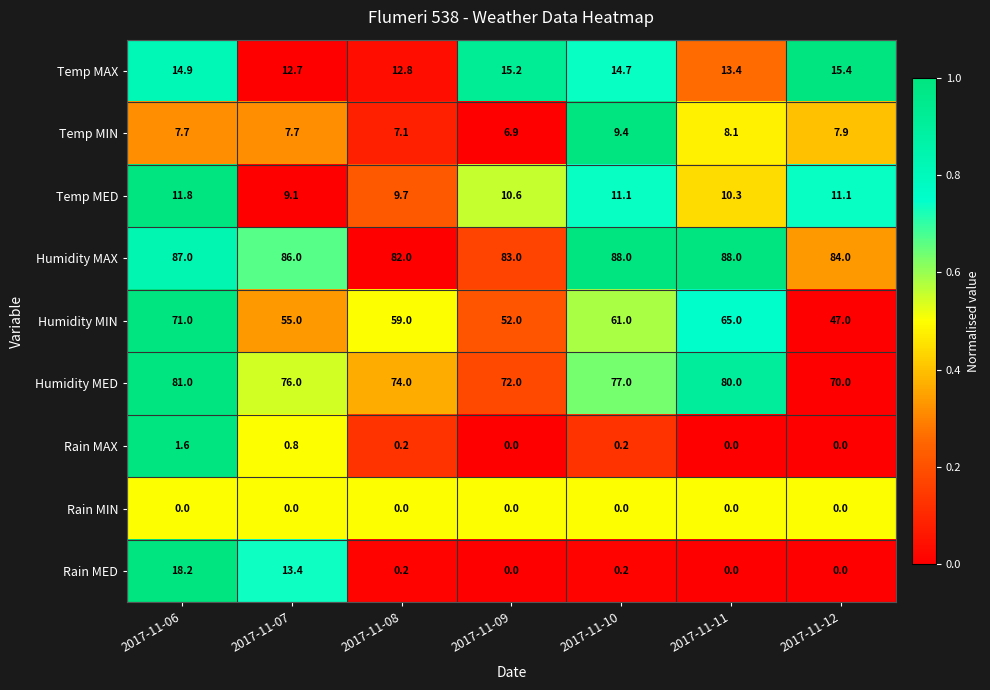

Which series has the largest total across all categories?

Humidity MAX